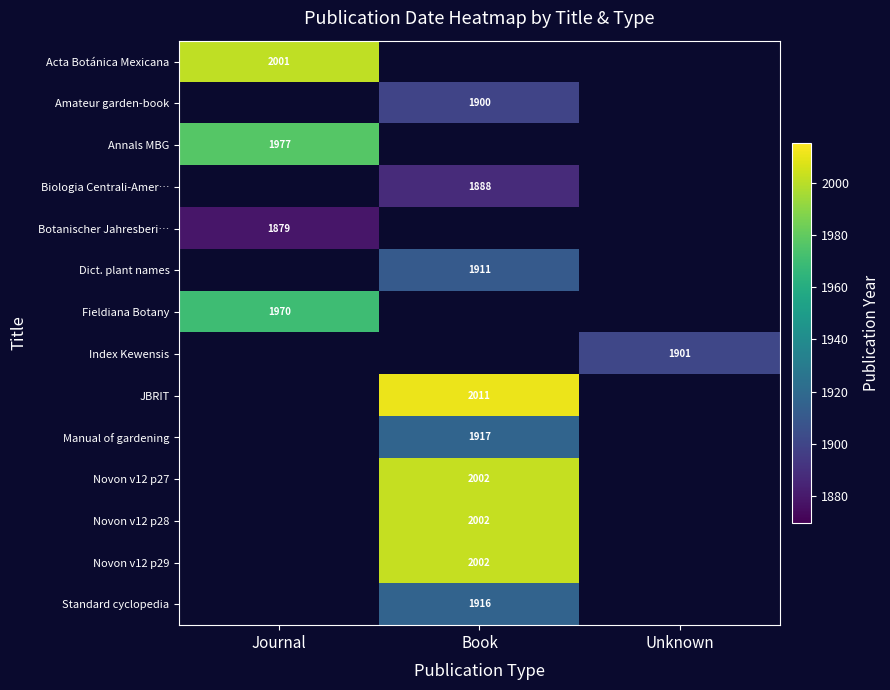

Which label corresponds to the smallest value in the chart?

Journal